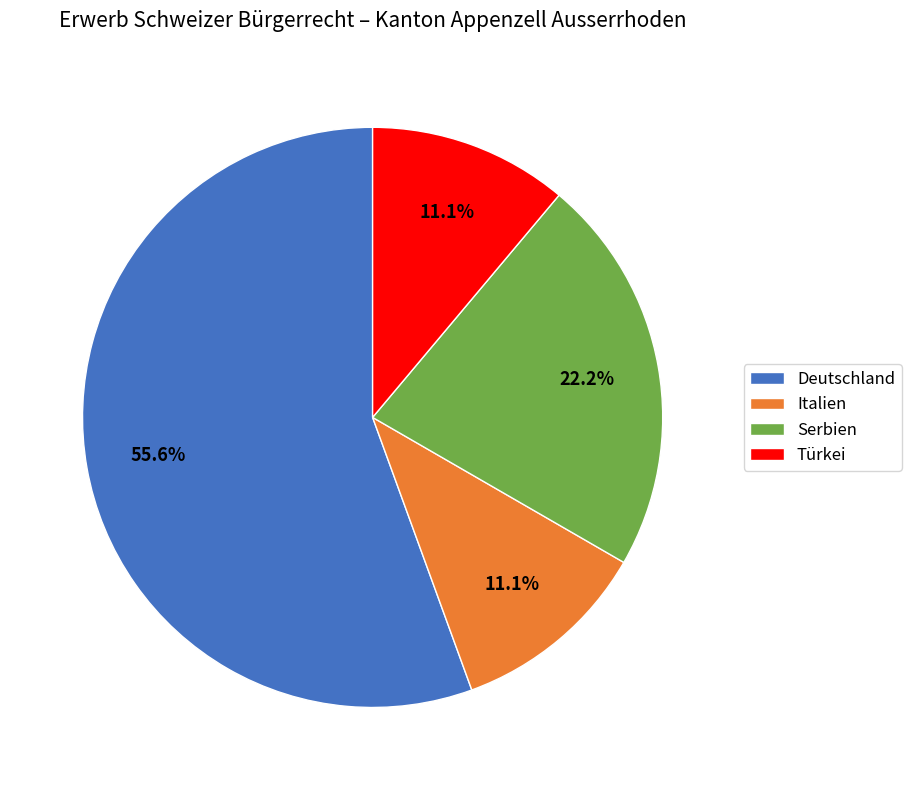

Count the number of slices in the pie.

4